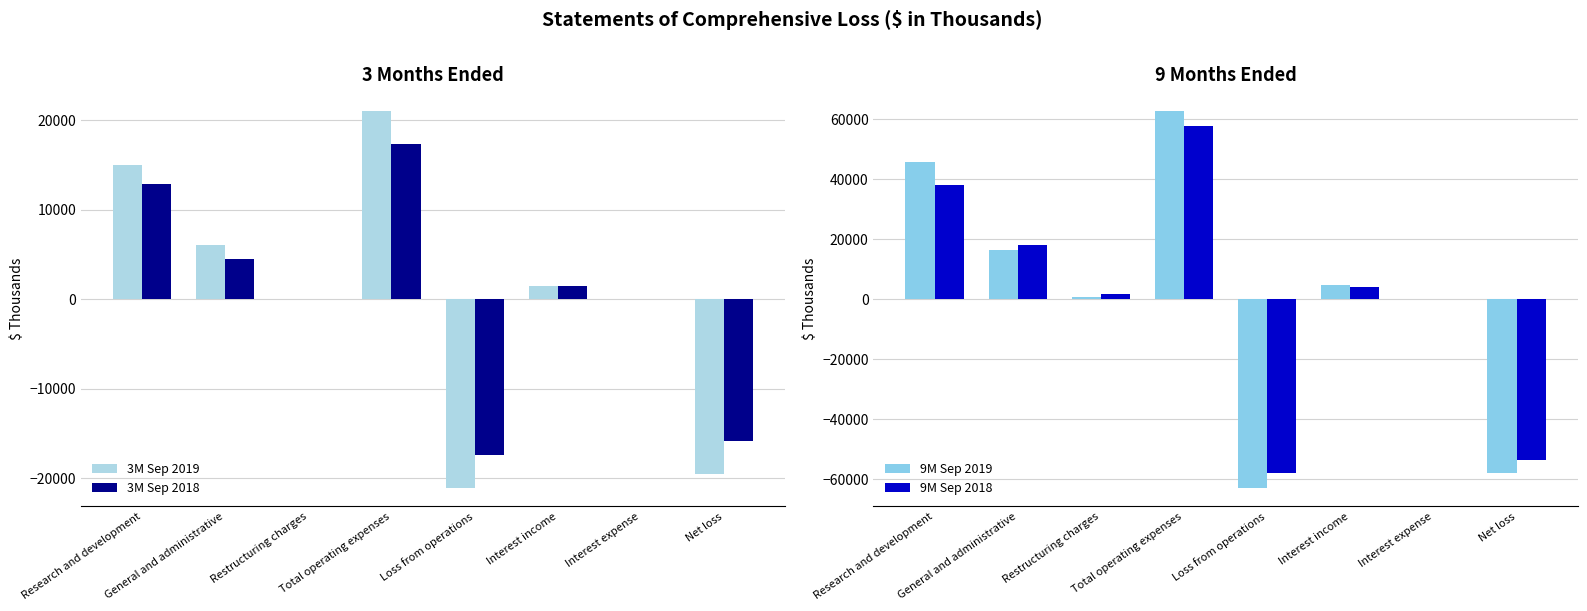

Count the number of data series in this chart.

4